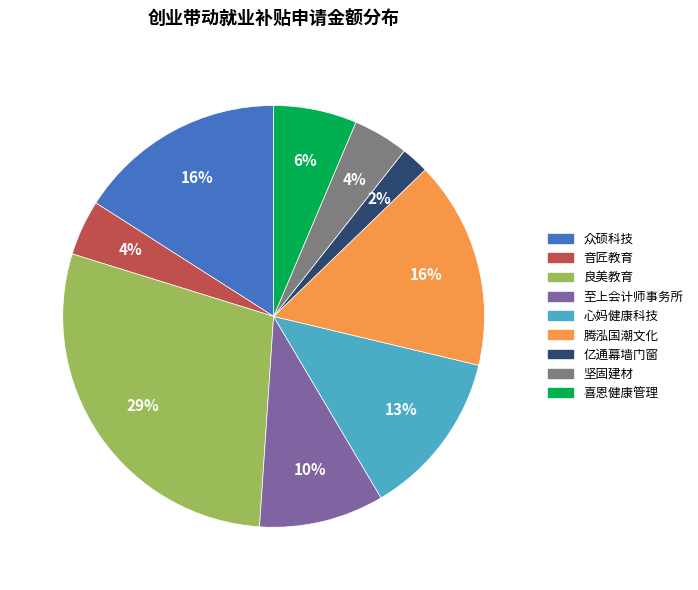

To the nearest percent, what is the difference between the largest and smallest slice percentages?

27%